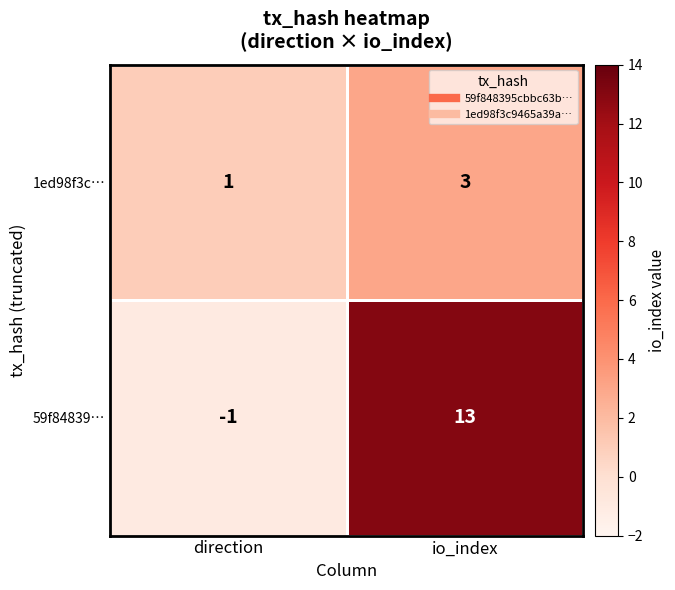

What is the sum of all 1ed98f3c… values?

4